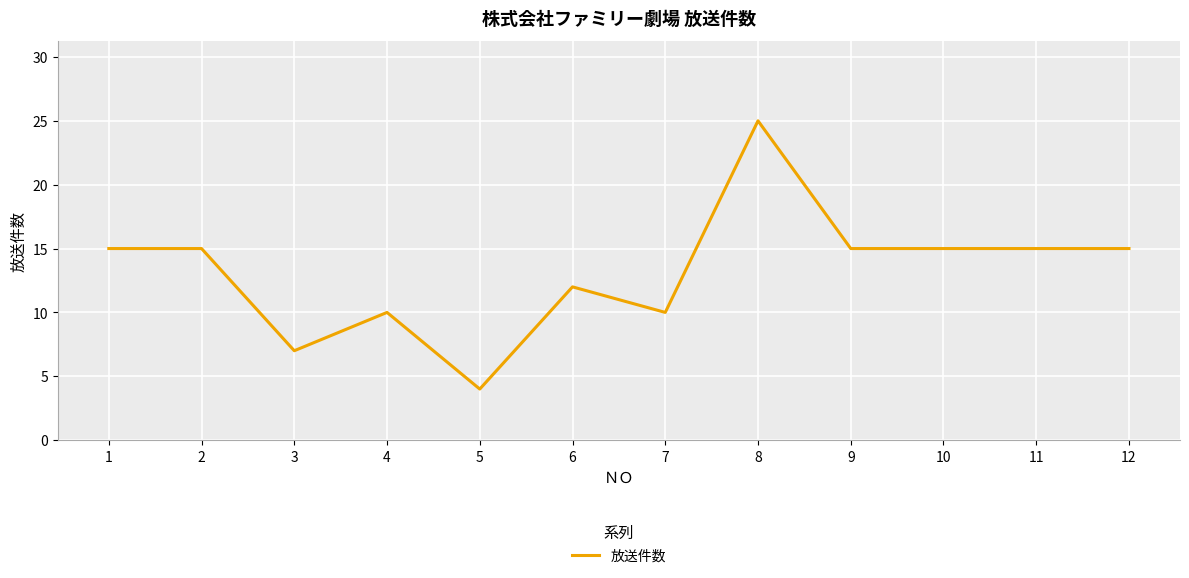

Approximately how many times larger is the value at 4 compared to 5?

2.5